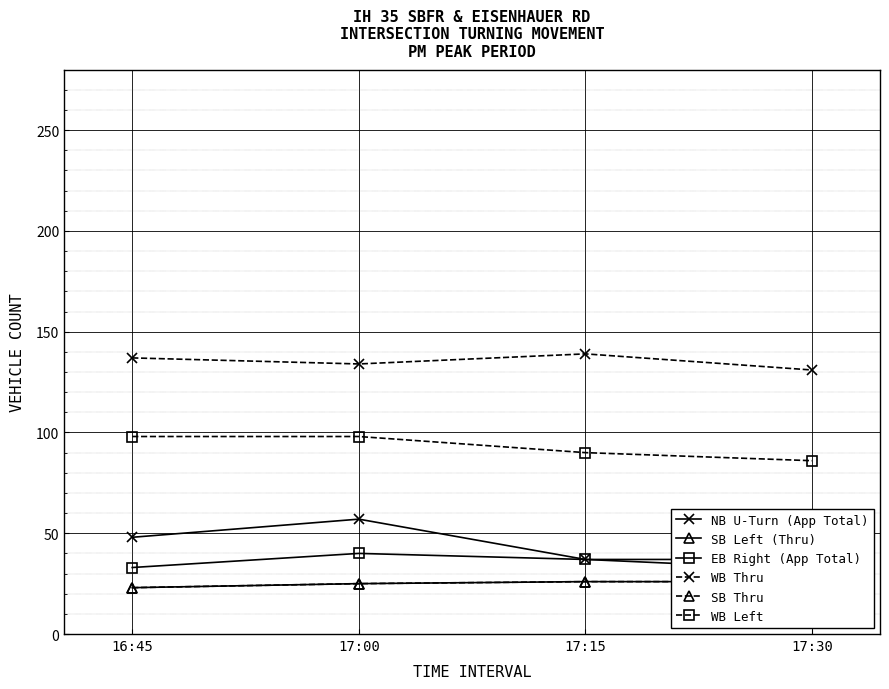

Count the EB Right (App Total) values in the range 37 to 40.

3